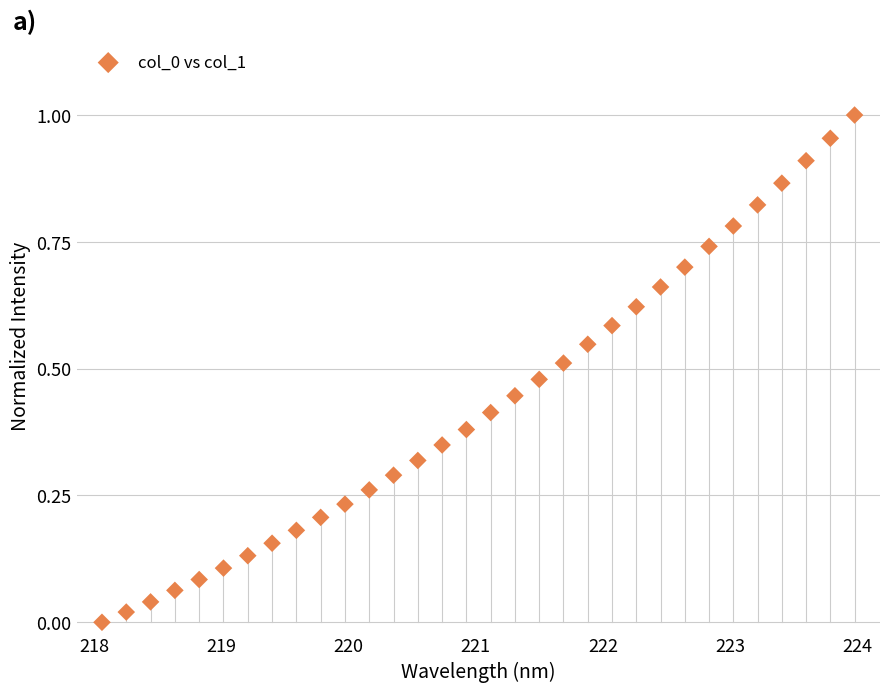

What is the range of X values (max minus min)?

5.9